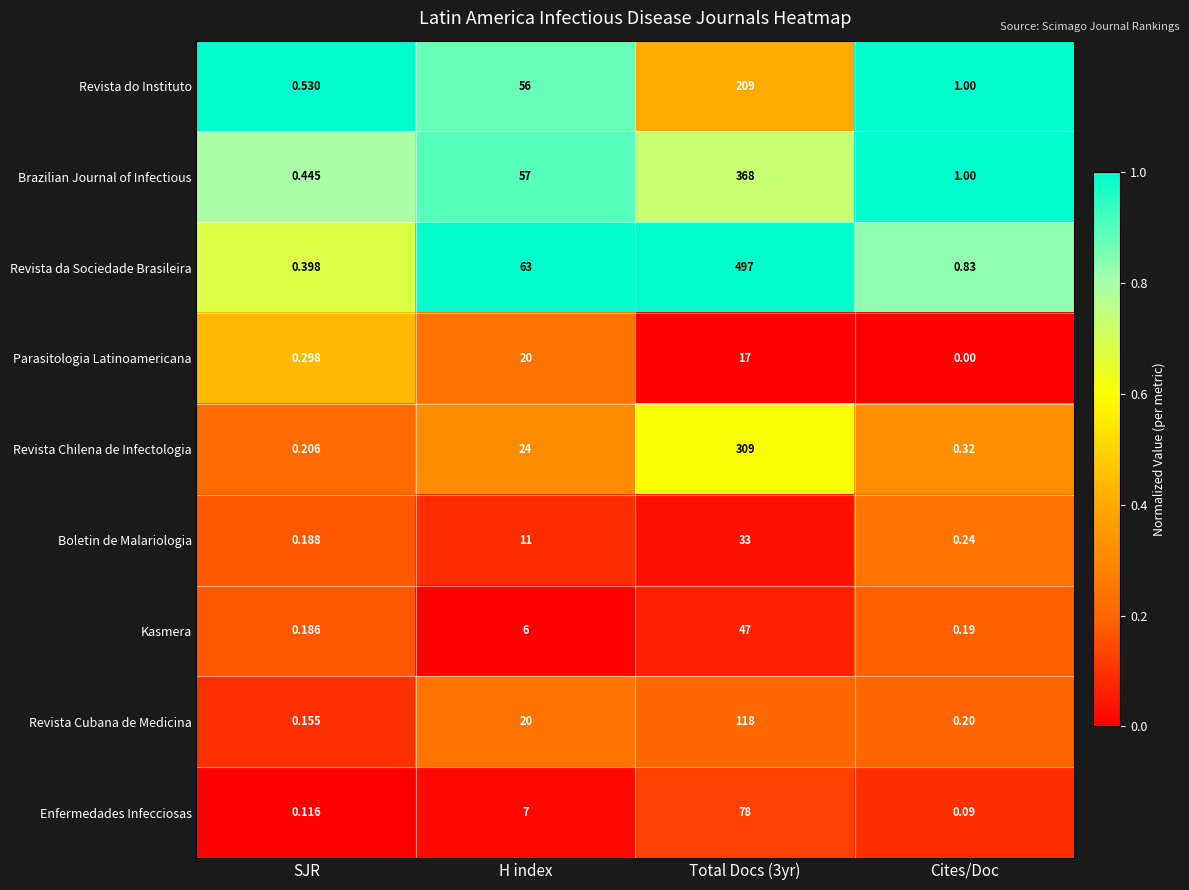

At which label is Brazilian Journal of Infectious closest to 184?

H index